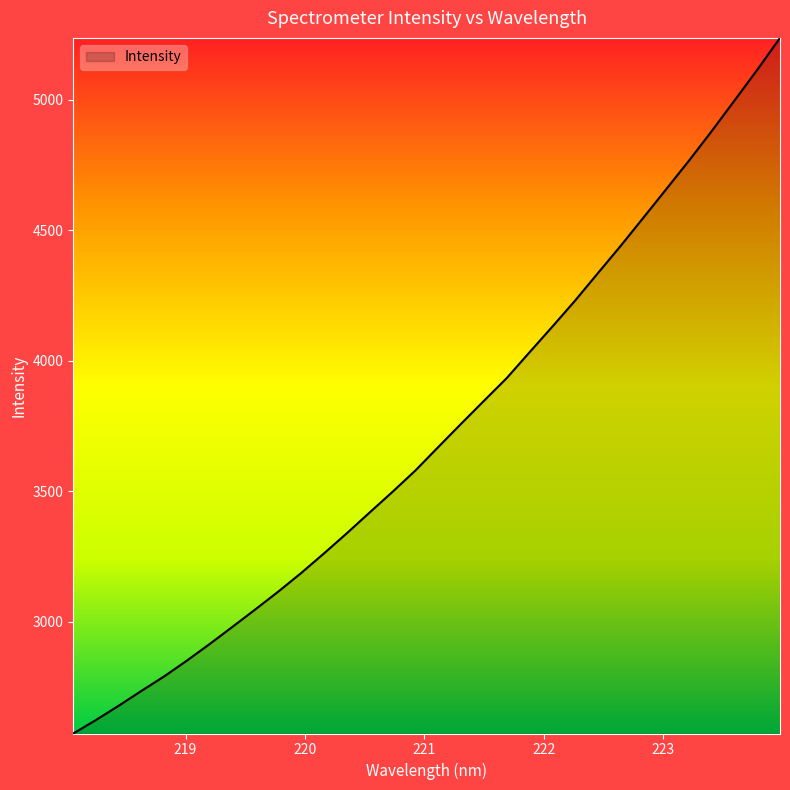

What is the maximum value shown in the chart?

5236.2